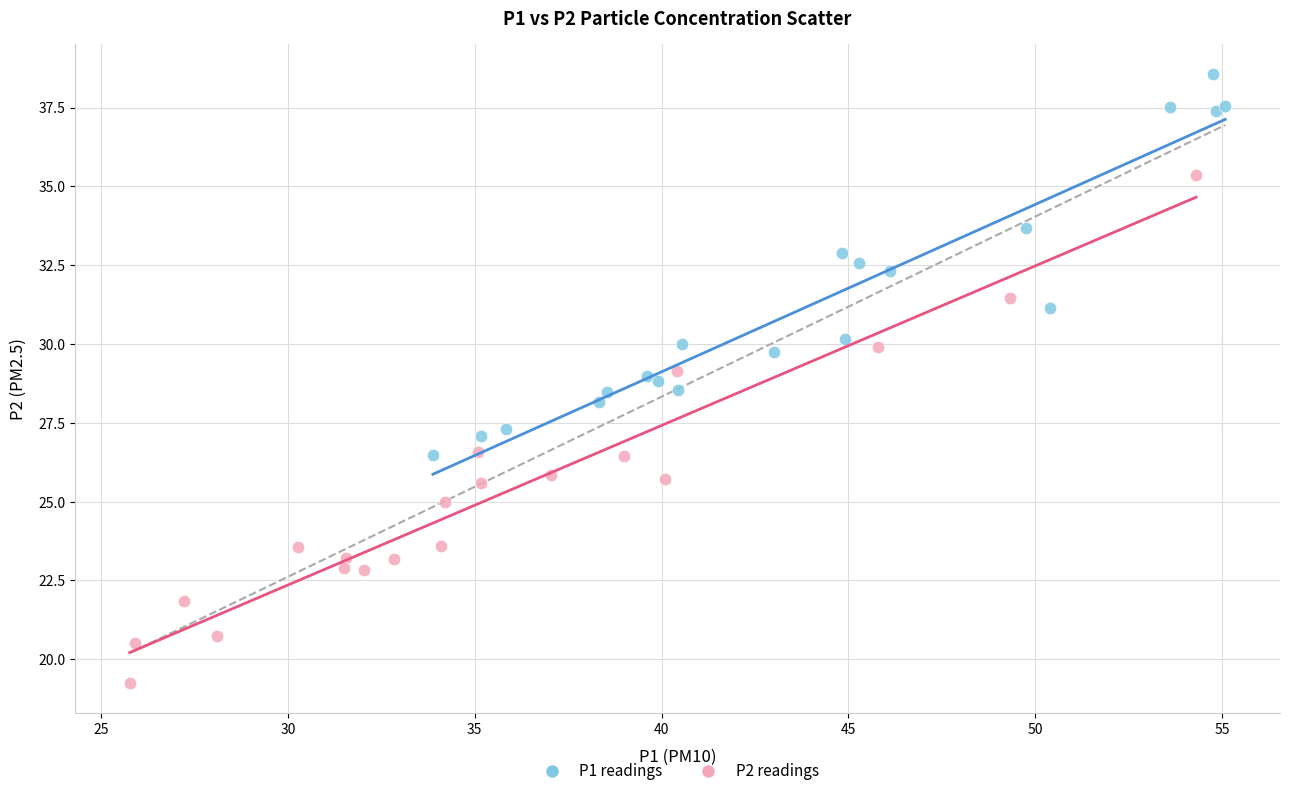

Which series reaches the minimum Y coordinate?

P2 readings